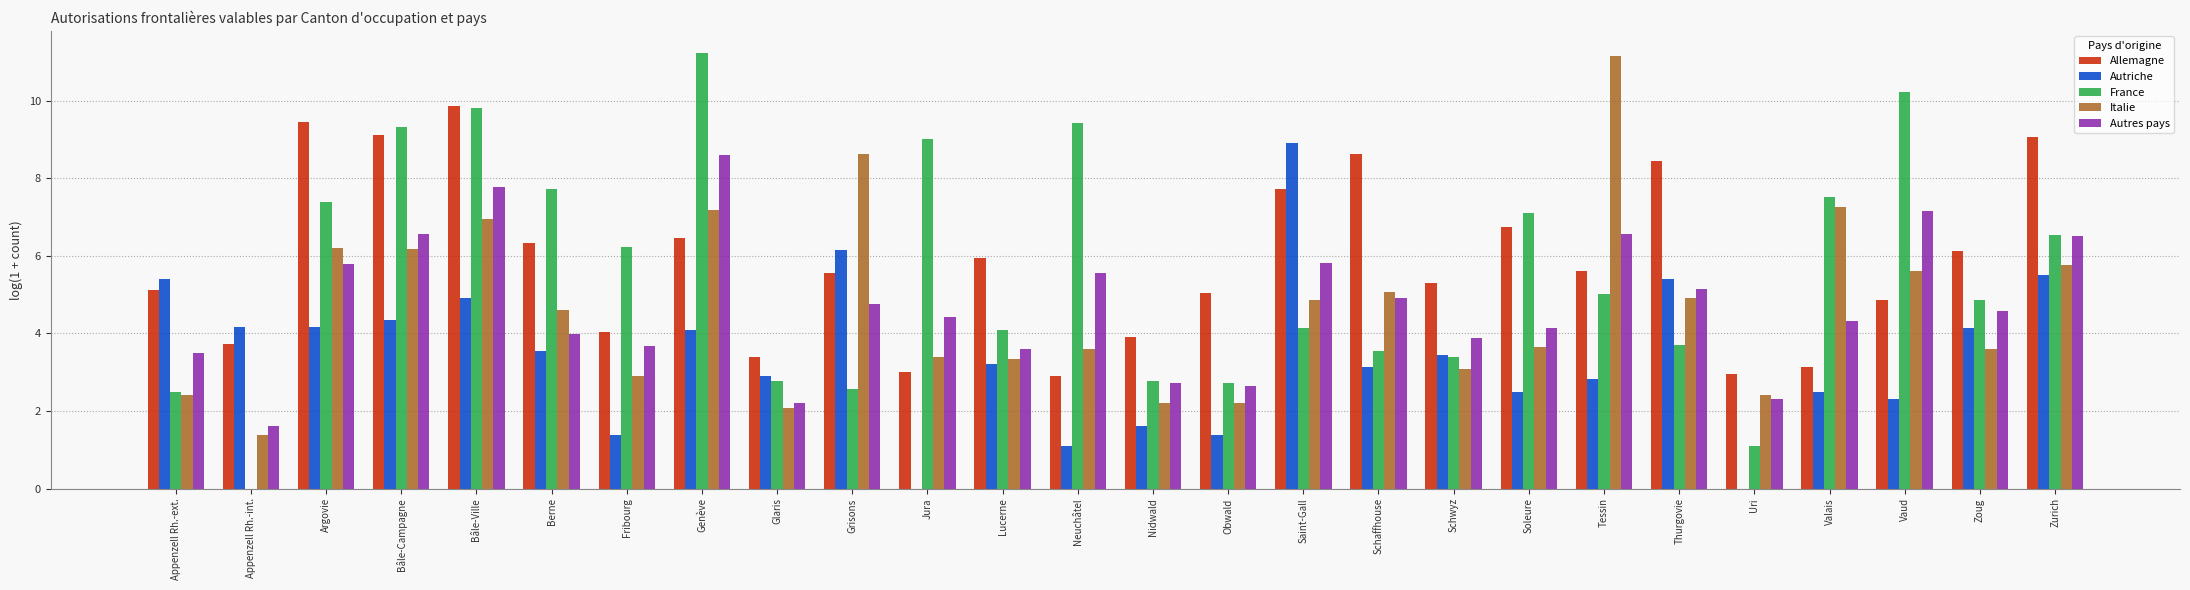

Reading left to right, extract all data points from this chart.

Allemagne: 5.1	3.7	9.5	9.1	9.9	6.3	4.0	6.5	3.4	5.6	3.0	5.9	2.9	3.9	5.0	7.7	8.6	5.3	6.7	5.6	8.4	2.9	3.1	4.9	6.1	9.1
Autriche: 5.4	4.2	4.2	4.3	4.9	3.6	1.4	4.1	2.9	6.2	0.0	3.2	1.1	1.6	1.4	8.9	3.1	3.4	2.5	2.8	5.4	0.0	2.5	2.3	4.1	5.5
France: 2.5	0.0	7.4	9.3	9.8	7.7	6.2	11.2	2.8	2.6	9.0	4.1	9.4	2.8	2.7	4.1	3.6	3.4	7.1	5.0	3.7	1.1	7.5	10.2	4.9	6.5
Italie: 2.4	1.4	6.2	6.2	6.9	4.6	2.9	7.2	2.1	8.6	3.4	3.3	3.6	2.2	2.2	4.9	5.1	3.1	3.6	11.2	4.9	2.4	7.3	5.6	3.6	5.8
Autres pays: 3.5	1.6	5.8	6.6	7.8	4.0	3.7	8.6	2.2	4.7	4.4	3.6	5.6	2.7	2.6	5.8	4.9	3.9	4.1	6.6	5.1	2.3	4.3	7.1	4.6	6.5